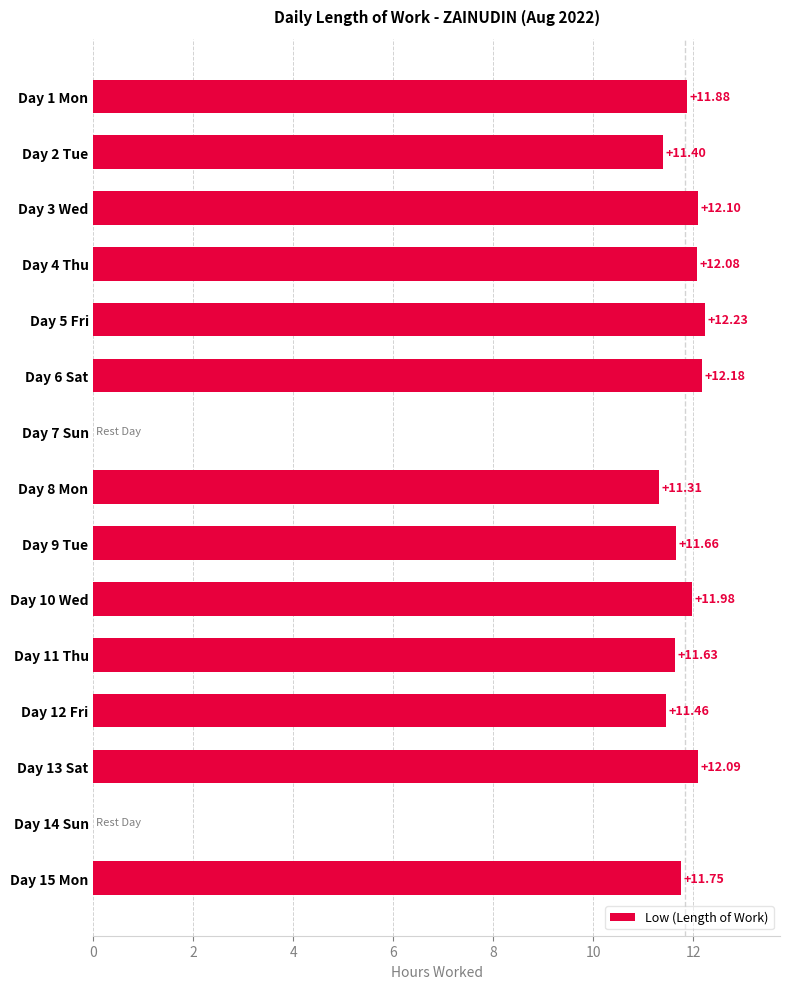

What is the change in value from Day 9 Tue to Day 14 Sun?

-11.7